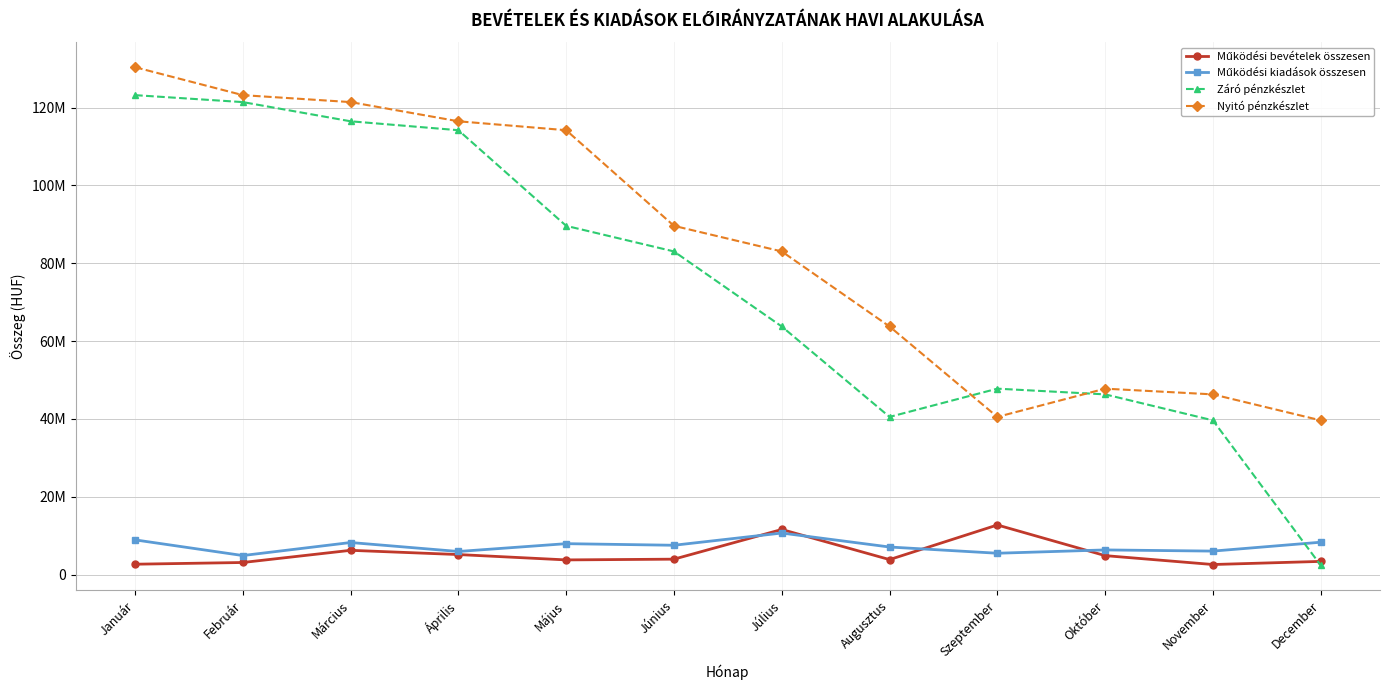

What is the difference between the Nyitó pénzkészlet values at Június and Január?

40778045